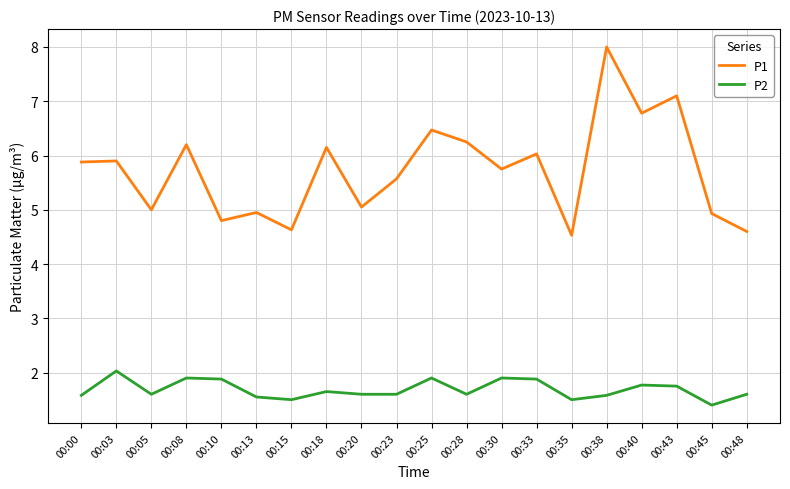

How many distinct data groups are displayed?

2